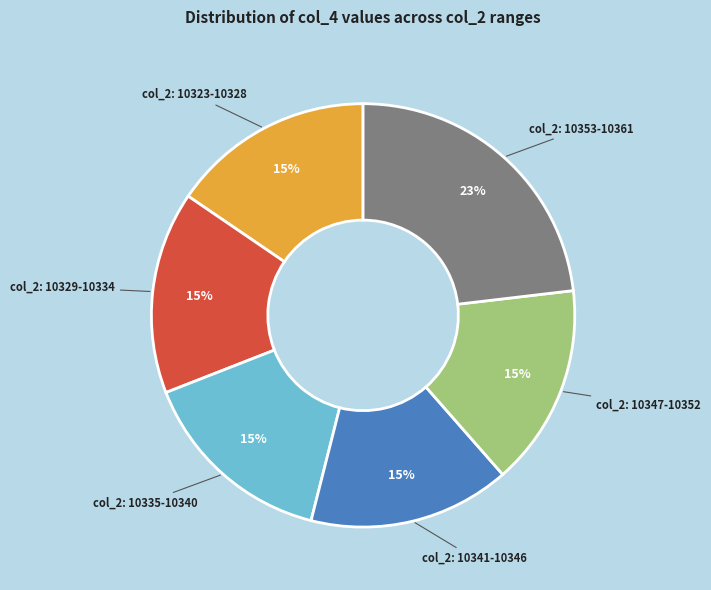

To the nearest percent, what is the difference between the largest and smallest slice percentages?

8%